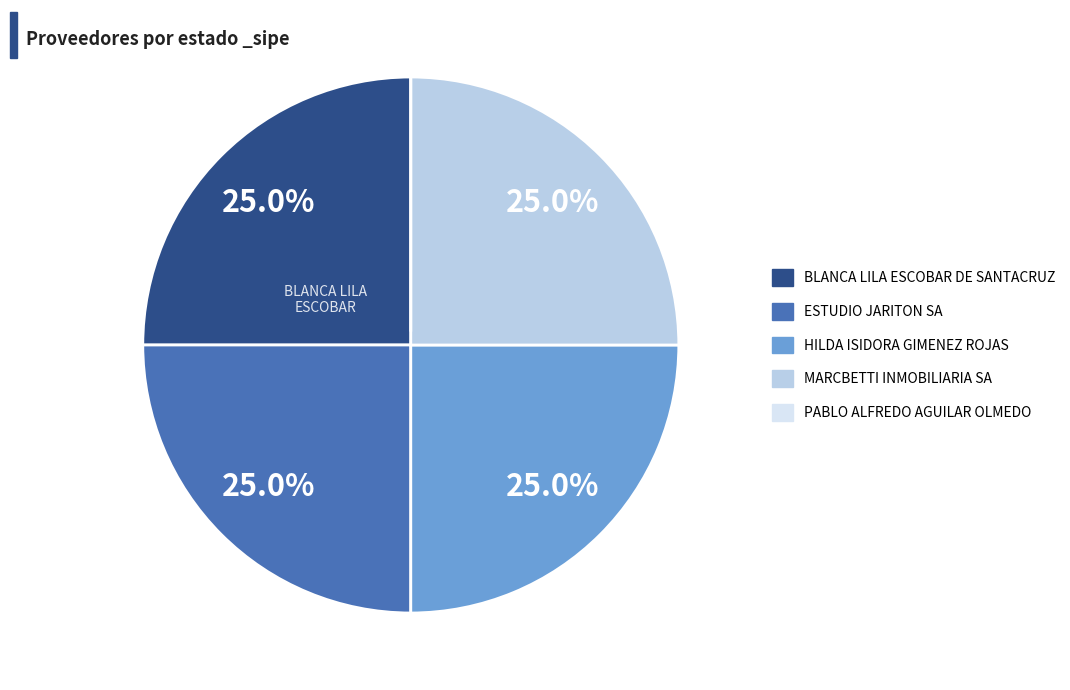

Is MARCBETTI INMOBILIARIA SA the majority of the pie?

No